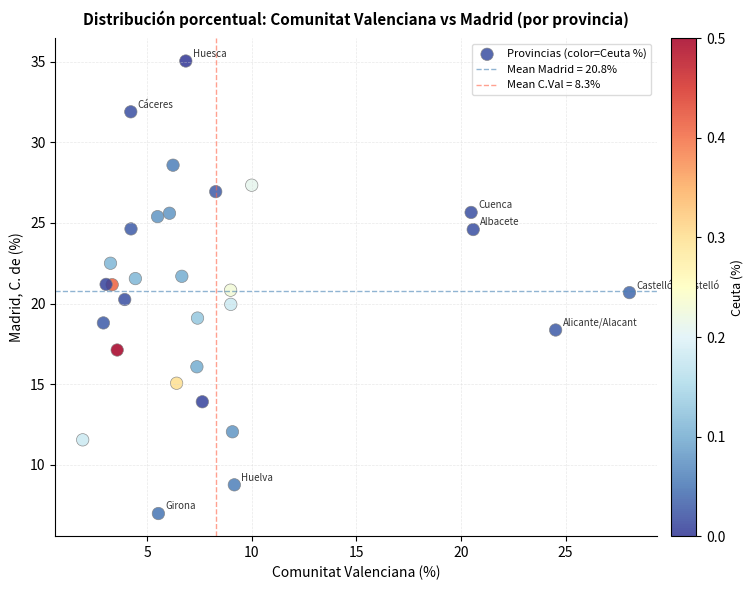

What is the range of Y values (max minus min)?

28.1